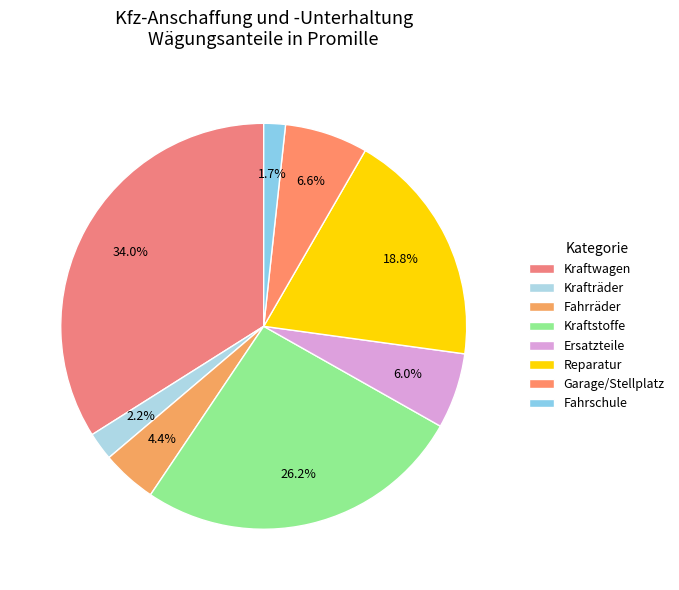

The Fahrräder slice represents 4% of the pie. True or false?

True